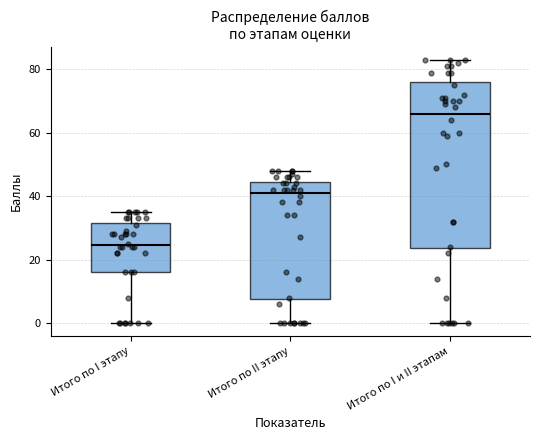

Where does the lower whisker of the box for Итого по II этапу end on the y-axis? The values are not printed on the chart, so give them approximately, as read against the axis.

0